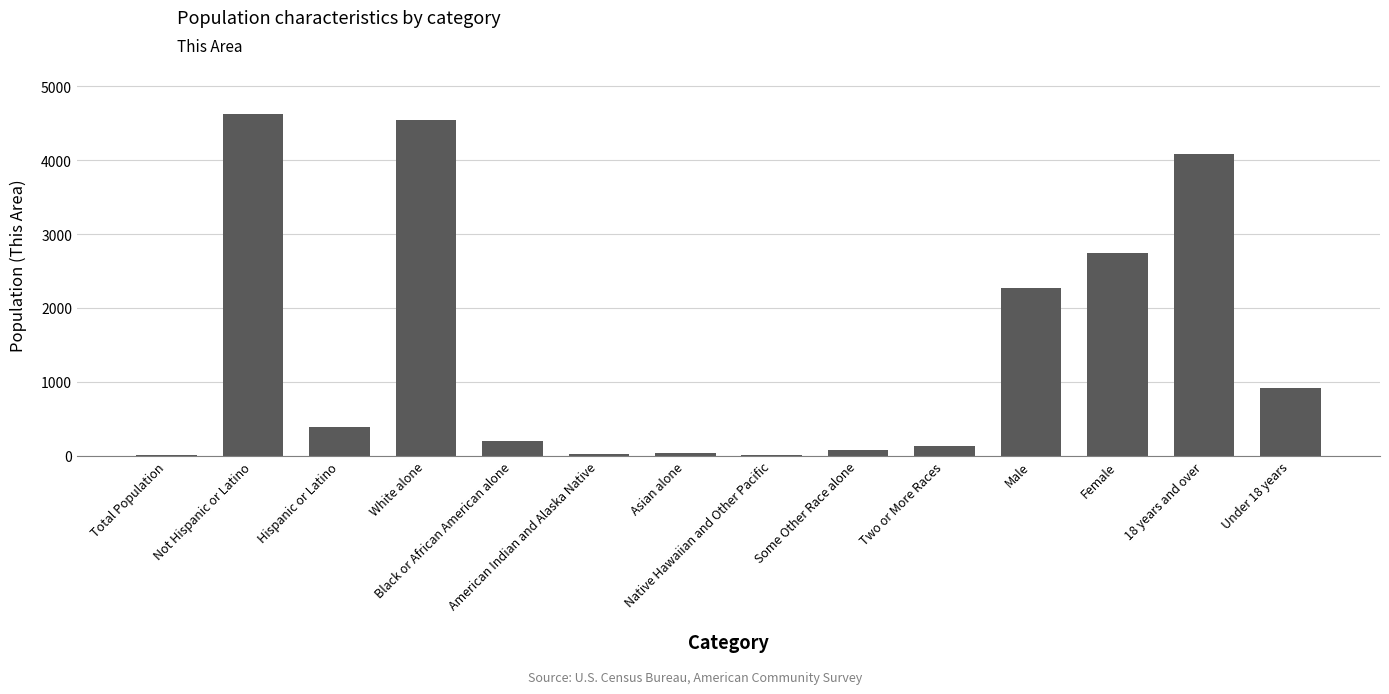

What is the maximum value shown in the chart?

4626